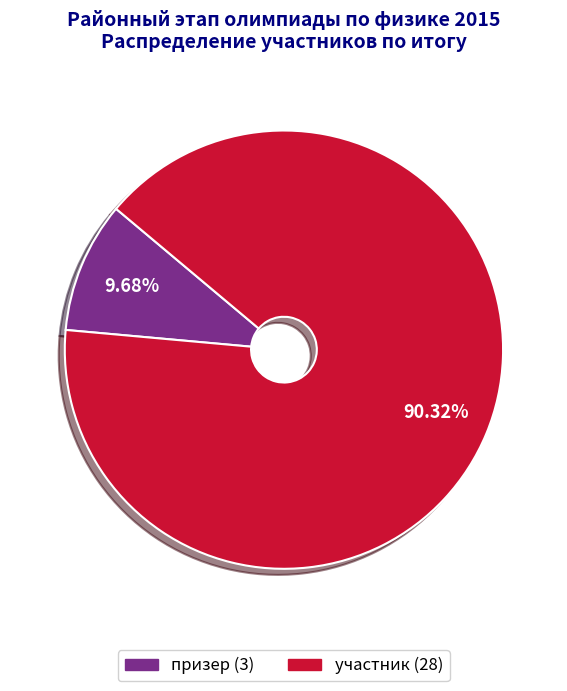

Approximately how many times larger is the value at участник compared to призер?

9.3